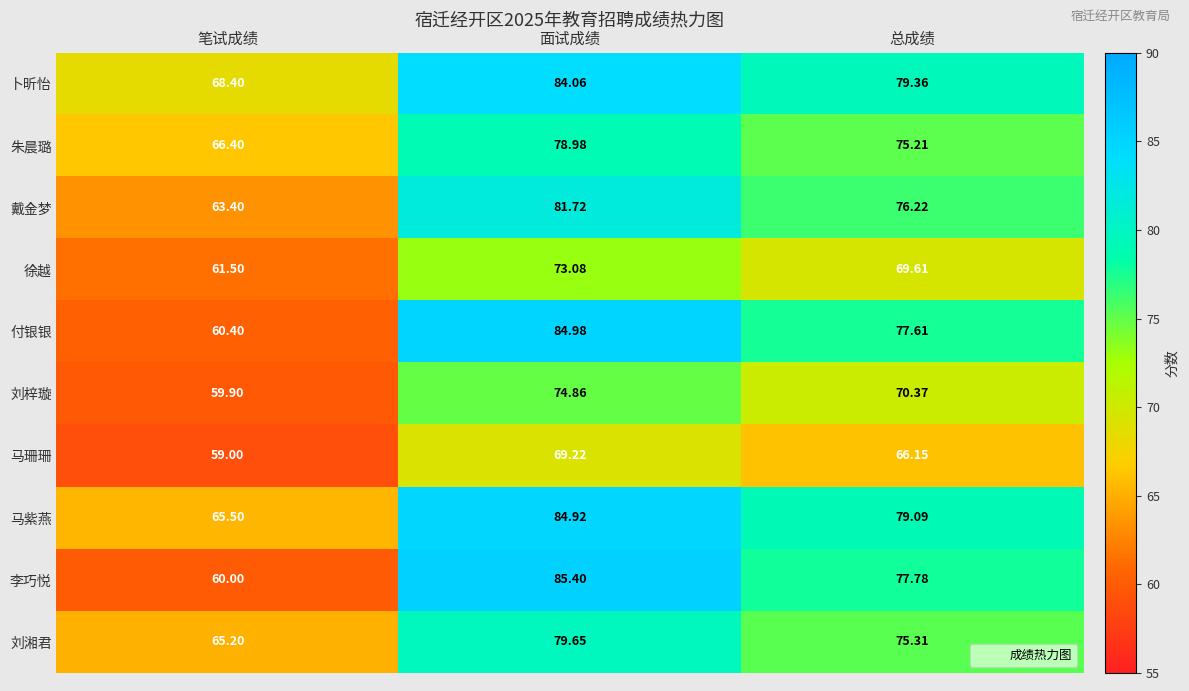

Between 面试成绩 and 总成绩, which series saw the biggest shift?

李巧悦